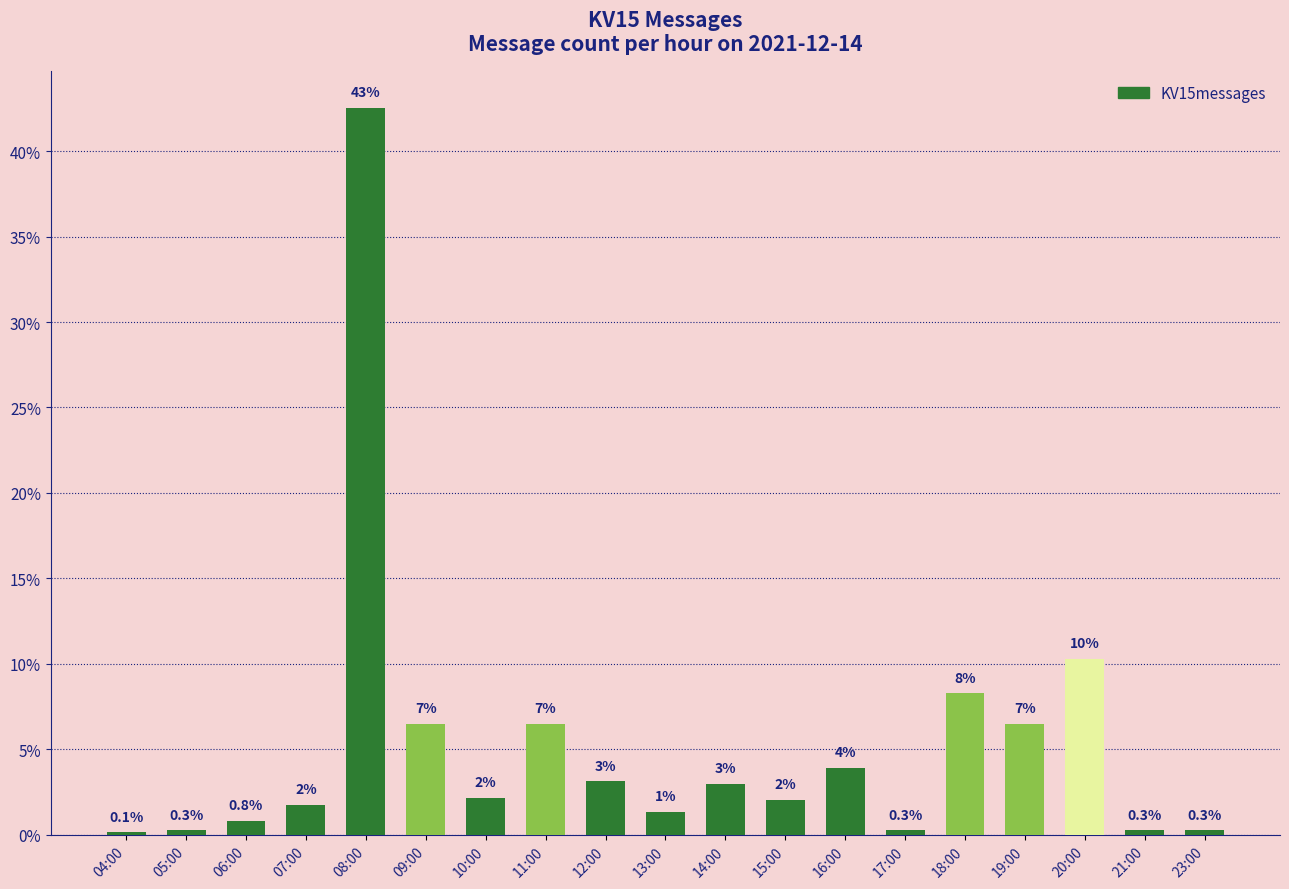

What is the sum of all values?

100.0